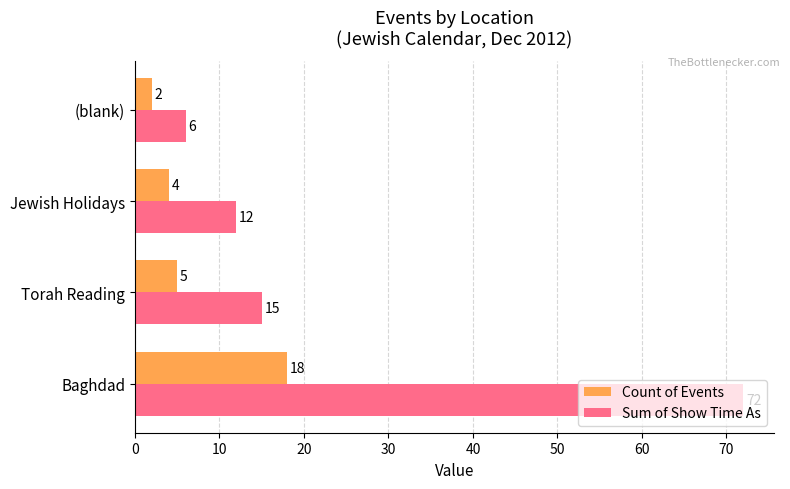

Which series has the largest range (max minus min)?

Sum of Show Time As